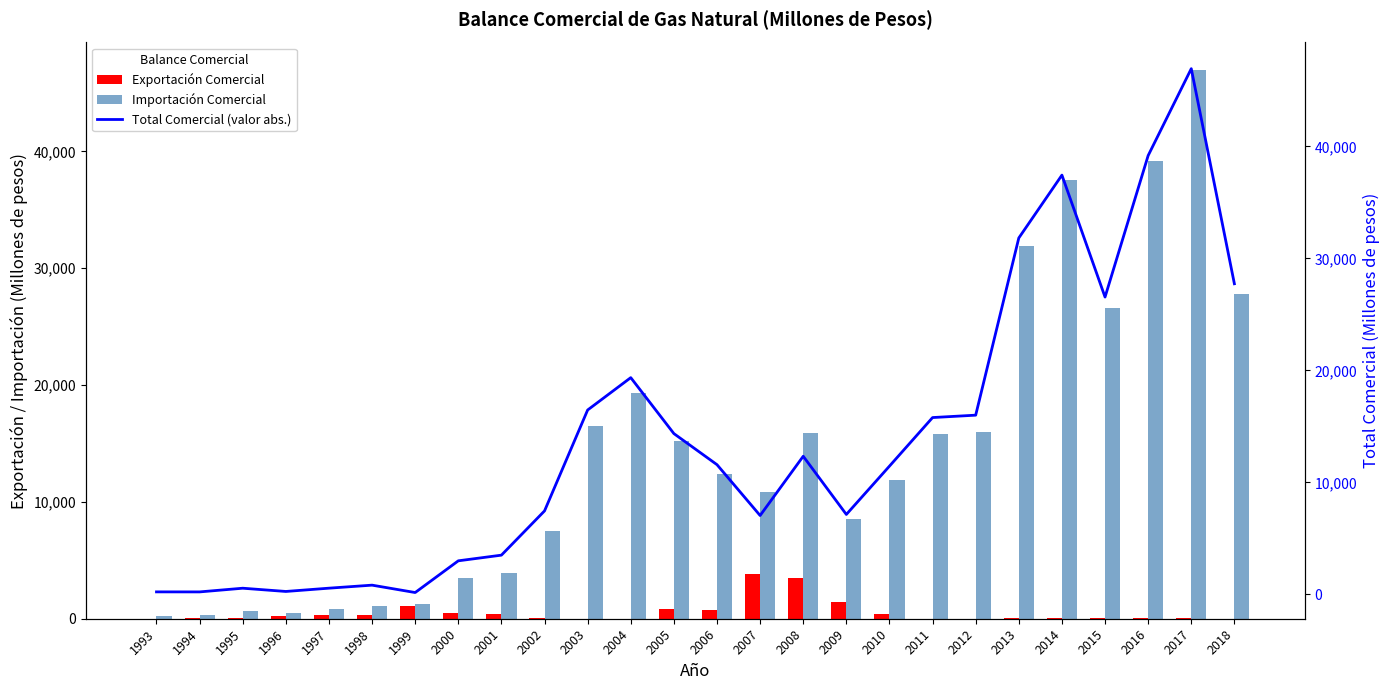

Rank the series at 2003 from lowest to highest value.

Exportación Comercial, Importación Comercial, Total Comercial (valor abs.)